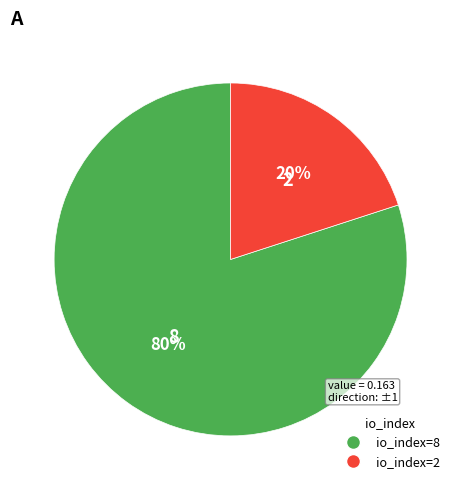

To the nearest percent, what is the difference between the largest and smallest slice percentages?

60%